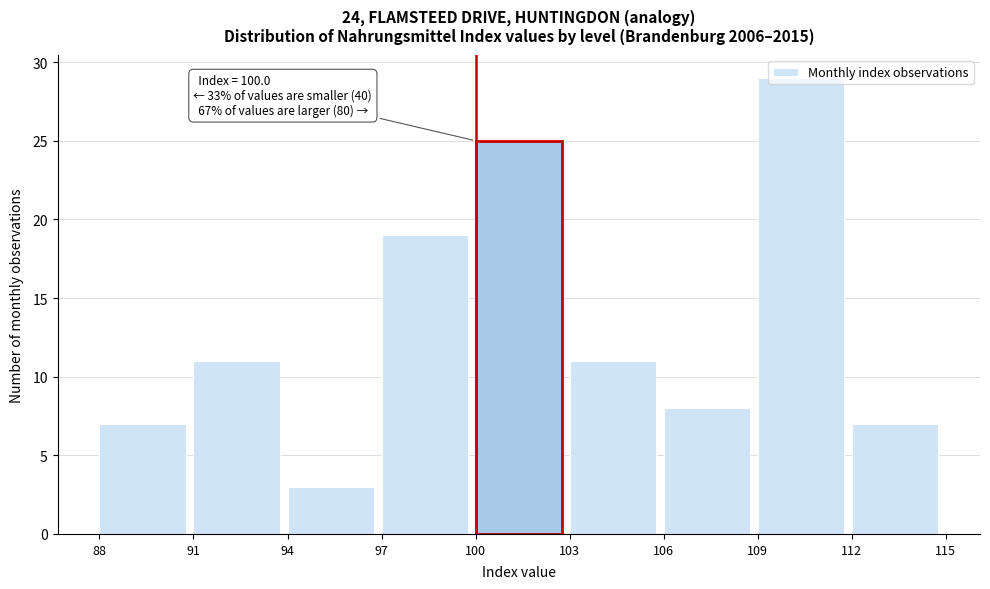

Which range on the x-axis has the tallest bar?

109 to 112